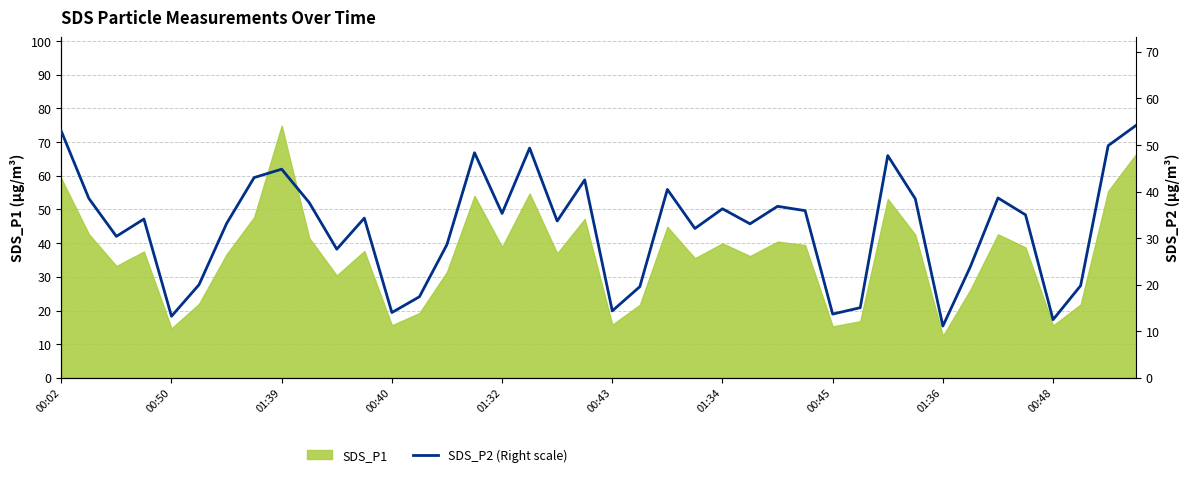

Is it true that SDS_P1 equals 14.7 at 00:50?

True